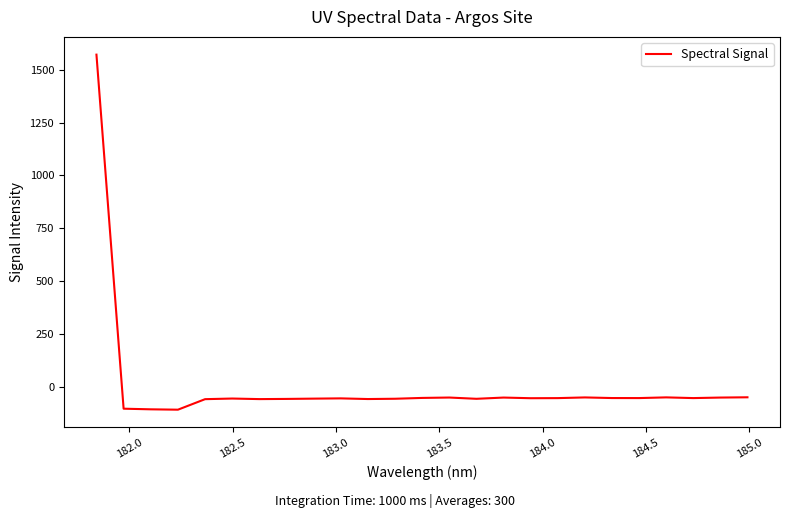

What is the maximum value shown in the chart?

1571.8